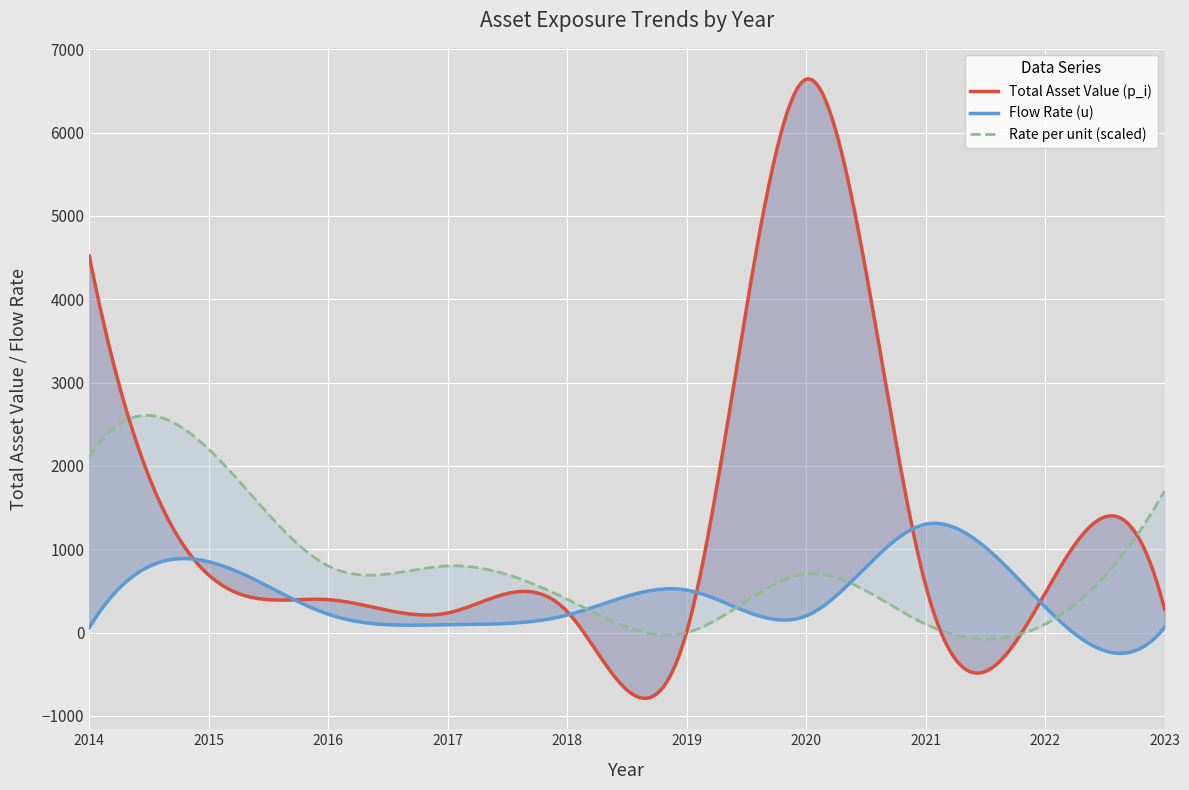

Reading left to right, list all the values displayed in this chart.

Total Asset Value (p_i): 2014=4520.0	2015=690.0	2016=395.0	2017=235.0	2018=253.0	2019=6.0	2020=6640.0	2021=570.0	2022=472.0	2023=280.0
Flow Rate (u): 2014=60.0	2015=850.0	2016=220.0	2017=95.0	2018=210.0	2019=510.0	2020=200.0	2021=1300.0	2022=310.0	2023=60.0
Rate per unit (~/u): 2014=2.1	2015=2.2	2016=0.8	2017=0.8	2018=0.4	2019=0.0	2020=0.7	2021=0.1	2022=0.1	2023=1.7